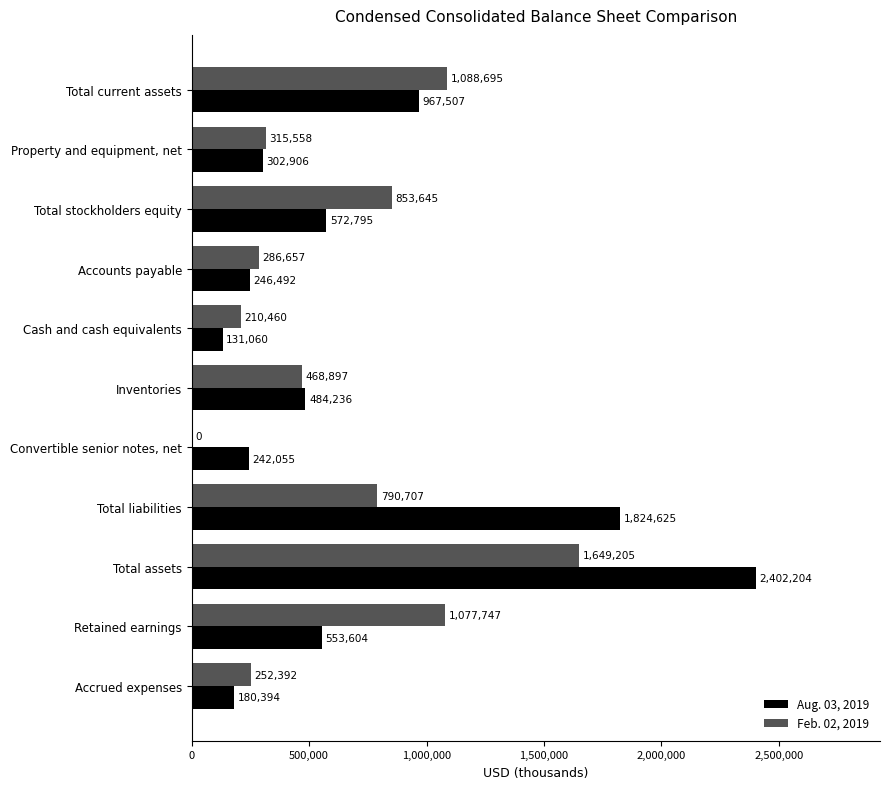

True or false: Feb. 02, 2019 has a value of 210460 at Cash and cash equivalents.

True